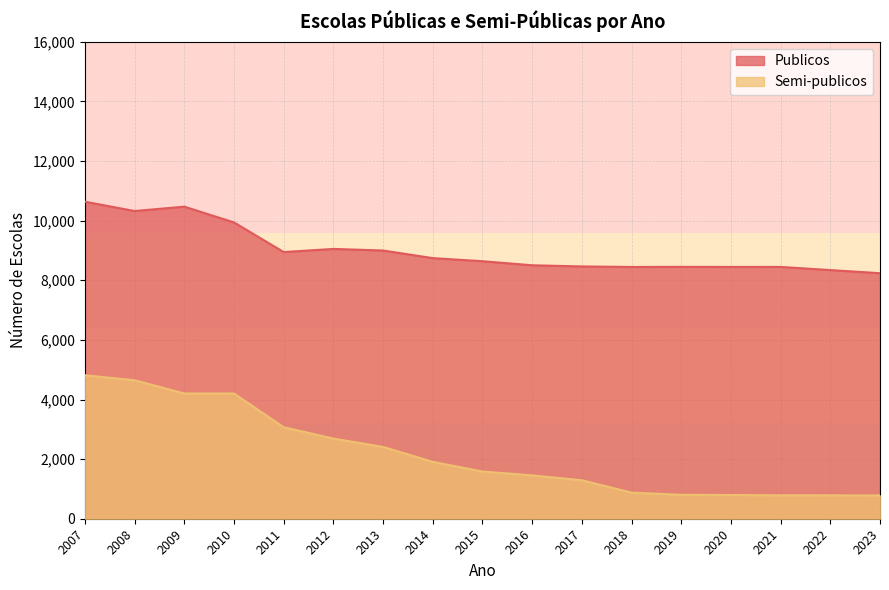

True or false: Semi-publicos and Publicos intersect in this chart.

False